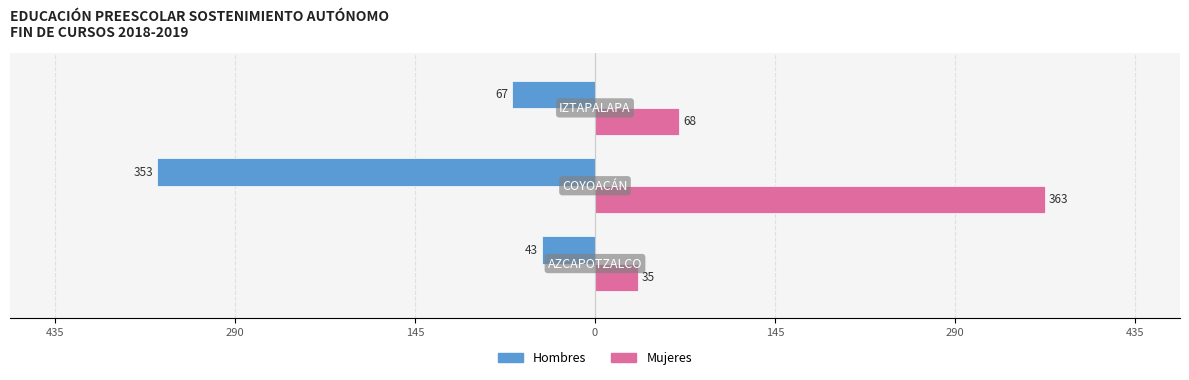

What are all the series names shown in the legend?

Hombres, Mujeres